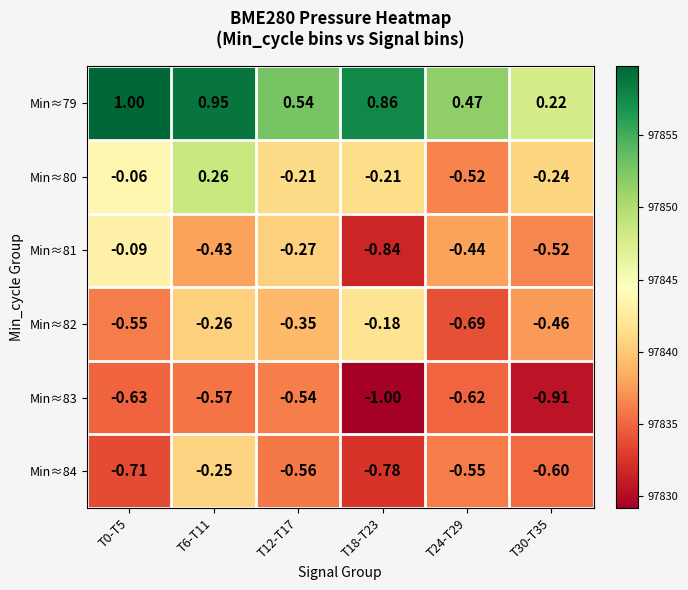

Is the value of Min≈79 at T18-T23 greater than the value of Min≈84 at T24-T29?

Yes